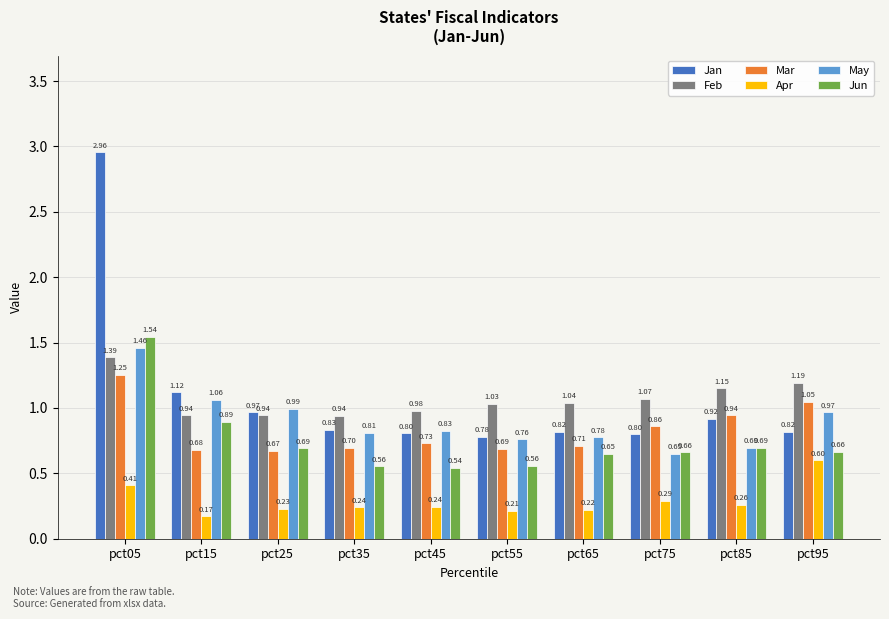

Which series changed the most between pct05 and pct65?

Jan